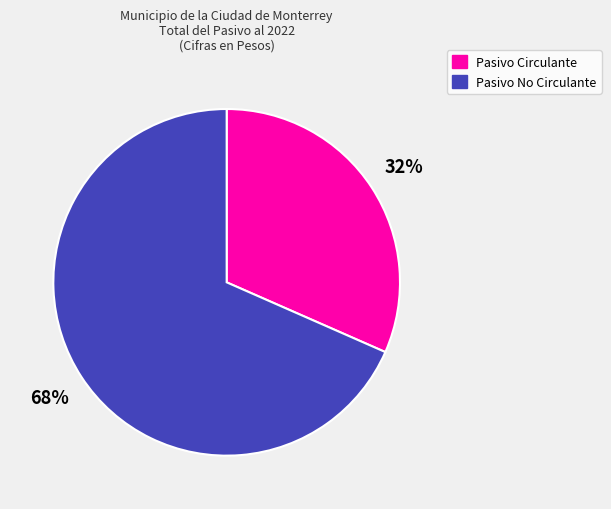

Combined, do Pasivo No Circulante and Pasivo Circulante account for over 50%?

Yes